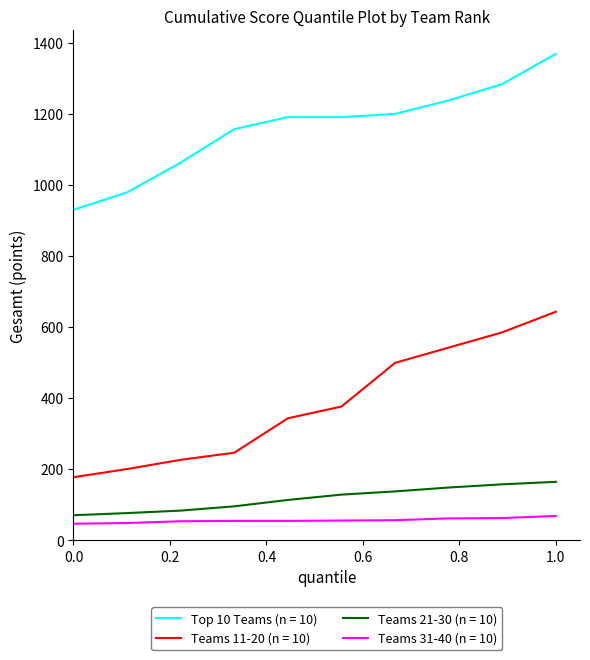

How many lines are shown in the chart?

4